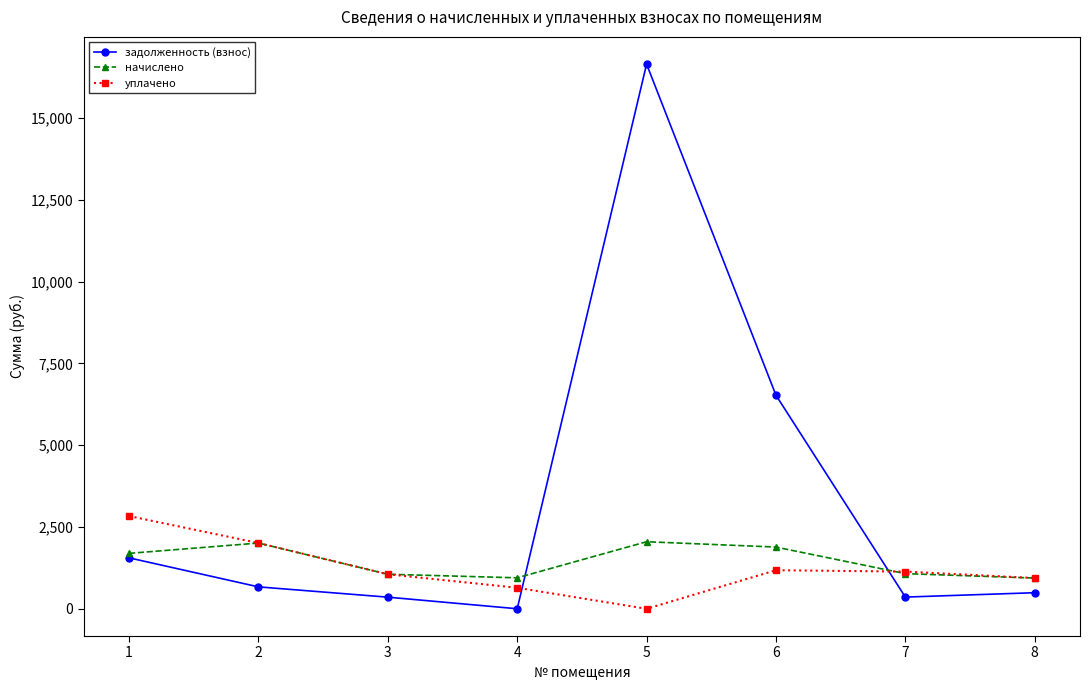

At how many categories does at least one series exceed 5215?

2